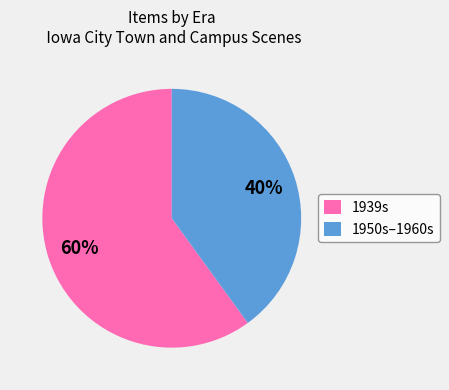

What is the smallest slice in the pie chart?

1950s–1960s